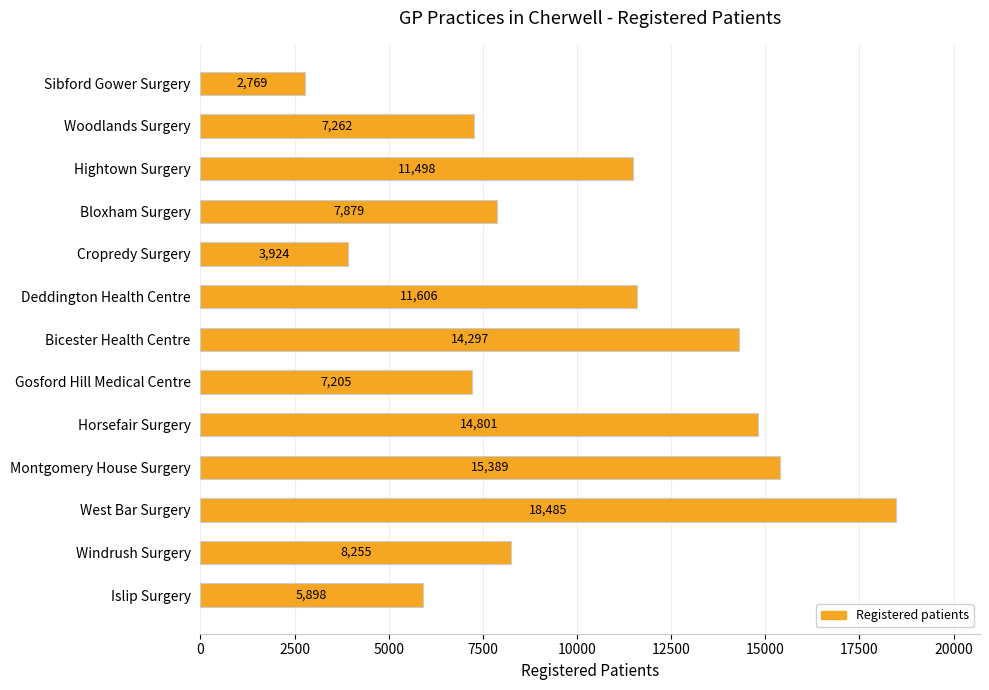

What is the difference between the maximum and second lowest values?

14561